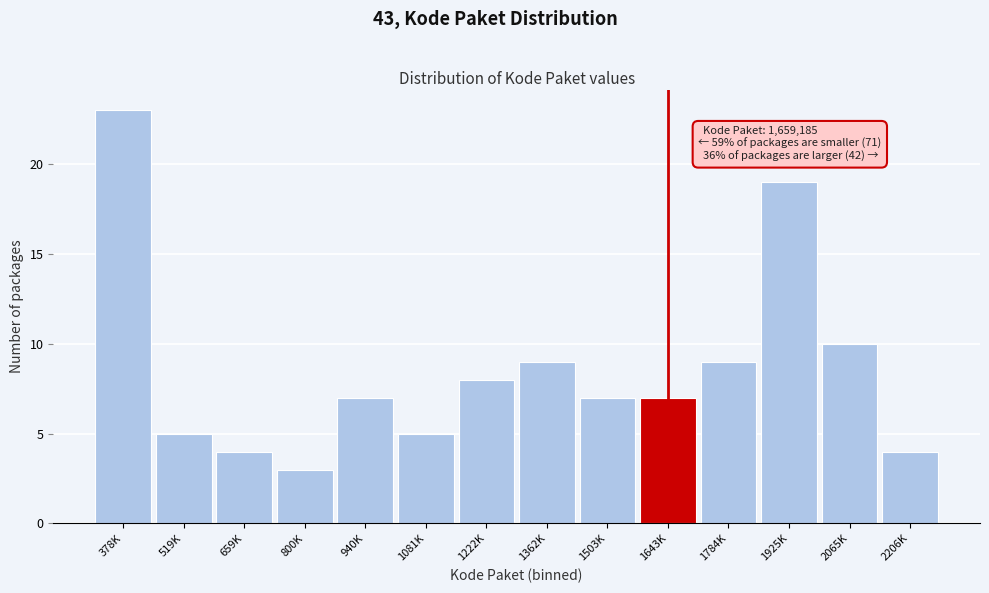

Reading right to left, what are all the values shown in this chart?

4	10	19	9	7	7	9	8	5	7	3	4	5	23